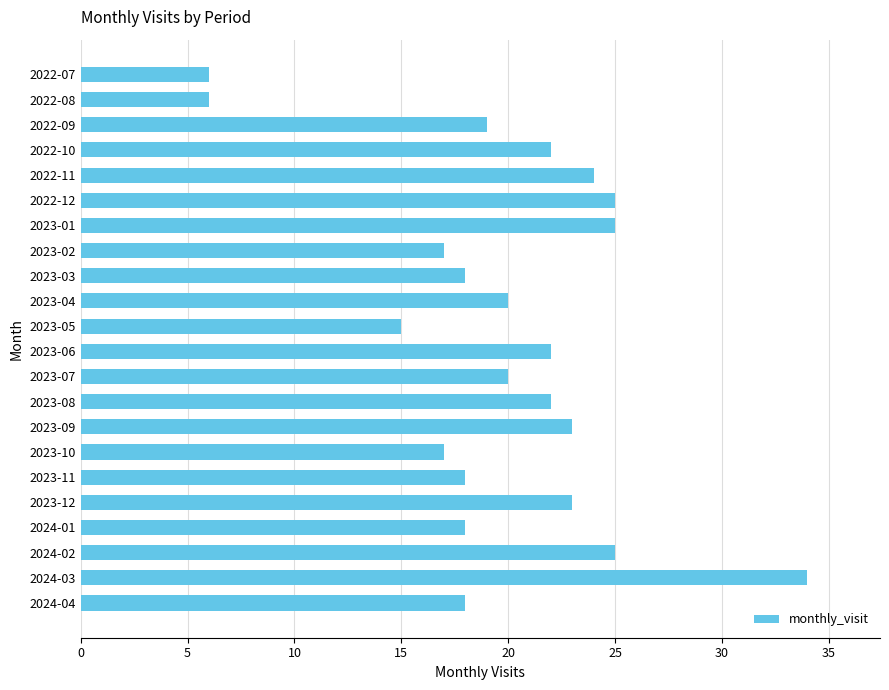

What is the difference between the values at 2024-01 and 2023-01?

7